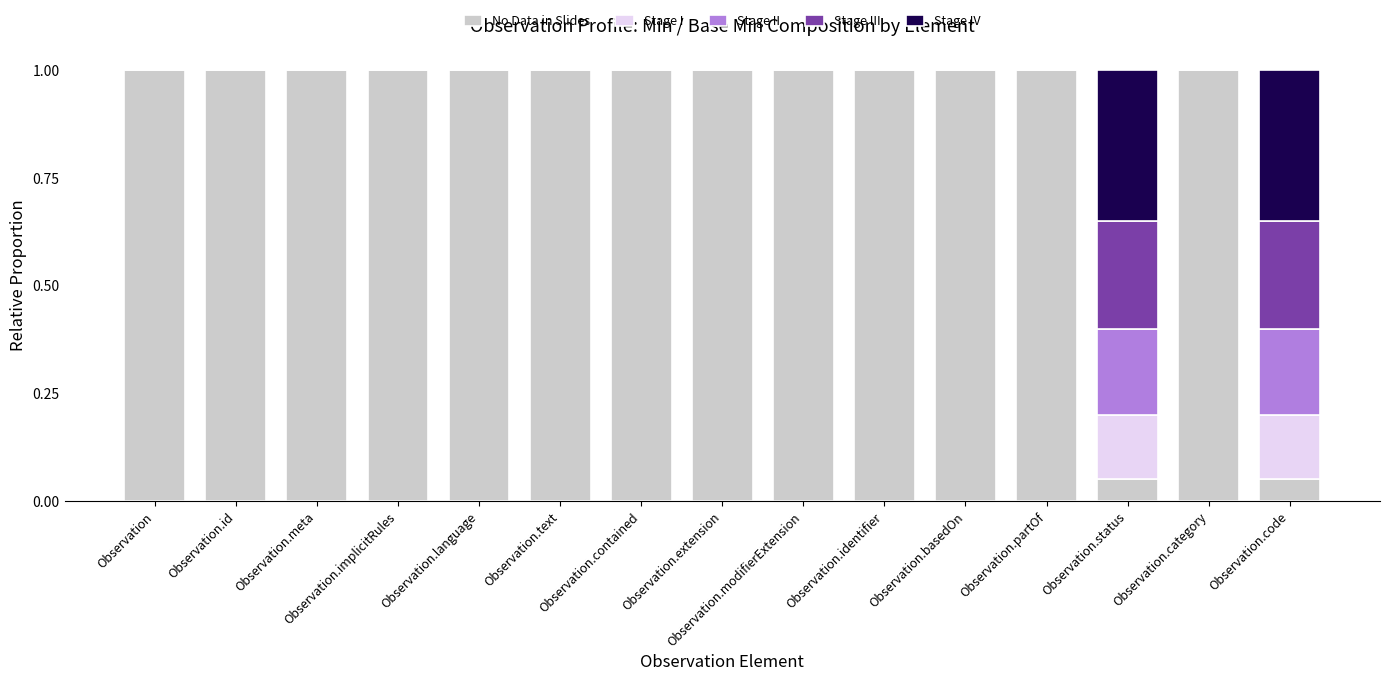

What is the total value across all series at Observation.modifierExtension?

1.0